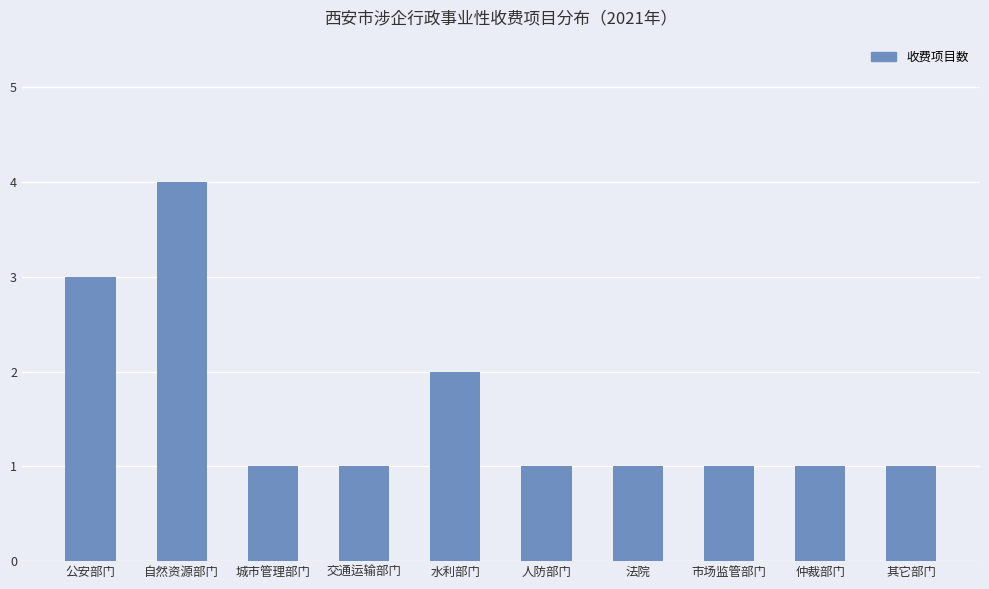

Which label corresponds to the largest value in the chart?

自然资源部门